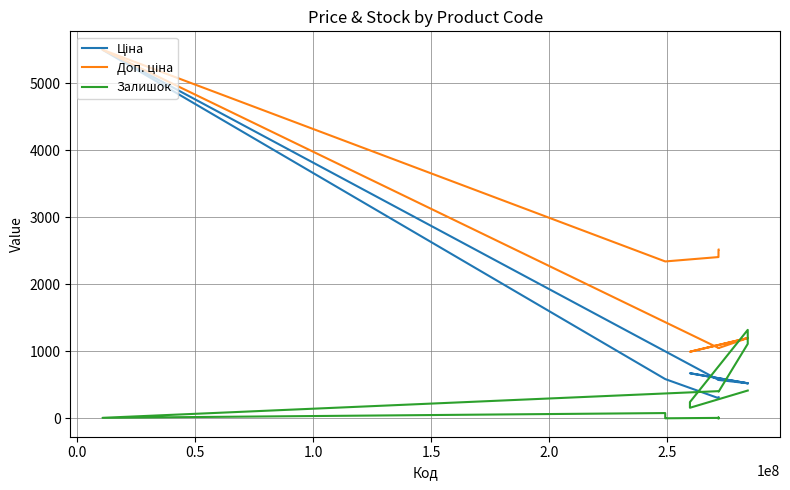

Reading right to left, list all the values displayed in this chart.

Ціна: 522.2	672.1	672.1	522.2	522.2	571.6	571.6	5497.3	584.9	584.9	584.9	300.6	300.6	300.6	314.7	314.7	314.7
Доп. ціна: 1197.0	992.7	992.7	1197.0	1197.0	1048.0	1048.0	5497.3	2339.7	2339.7	2339.7	2405.2	2405.2	2405.2	2517.5	2517.5	2517.5
Залишок: 414.0	157.0	242.0	1319.0	1110.0	398.0	405.0	7.0	78.0	8.0	0.0	6.0	9.0	0.0	6.0	14.0	0.0